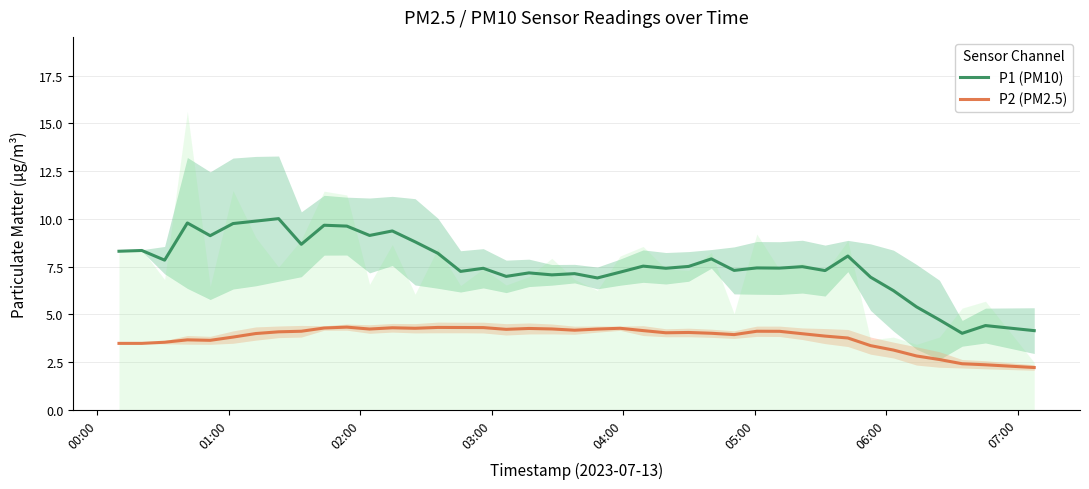

What is the lowest value of the P1 (PM10) series?

4.0